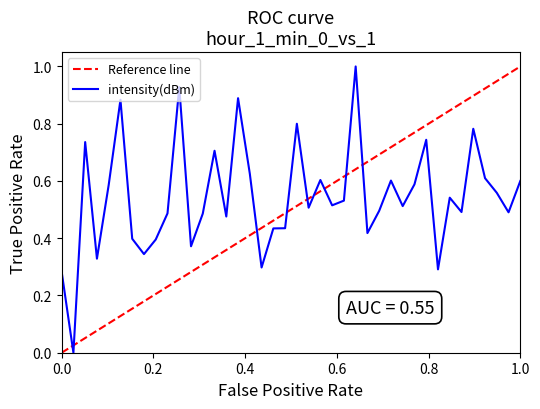

What is the difference between the maximum and second lowest values?

0.7